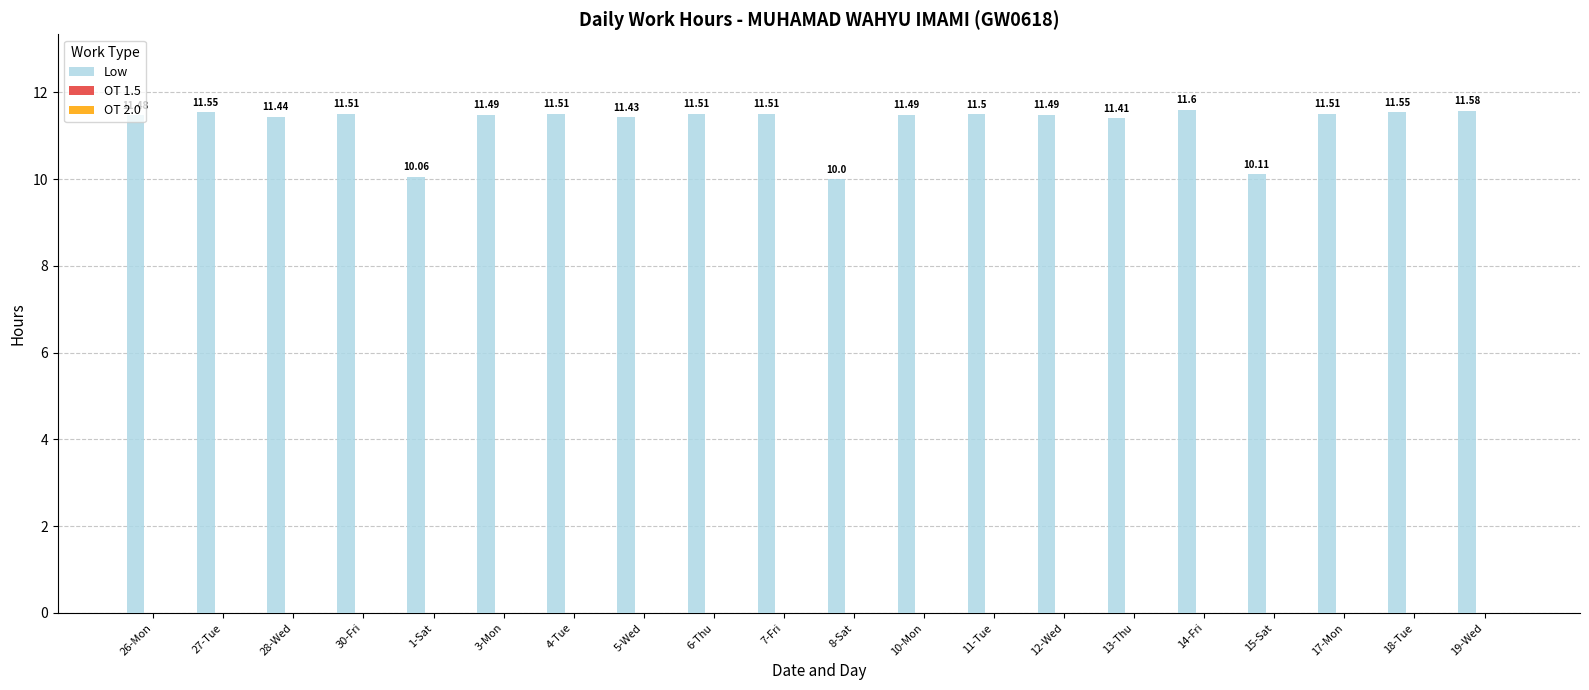

What is the average value?

11.3